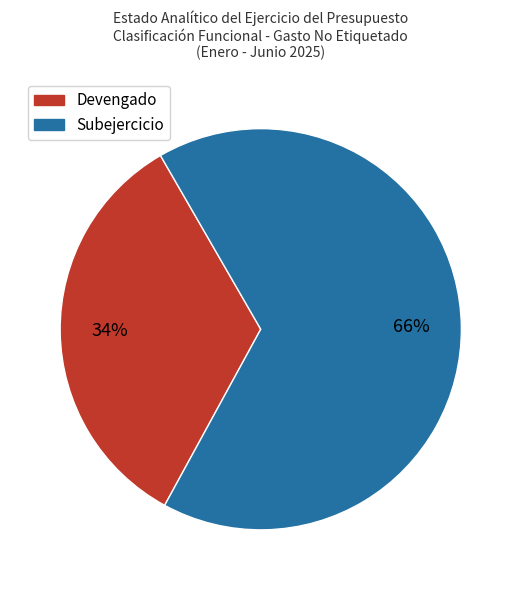

Do Subejercicio and Devengado together represent more than half of the pie?

Yes